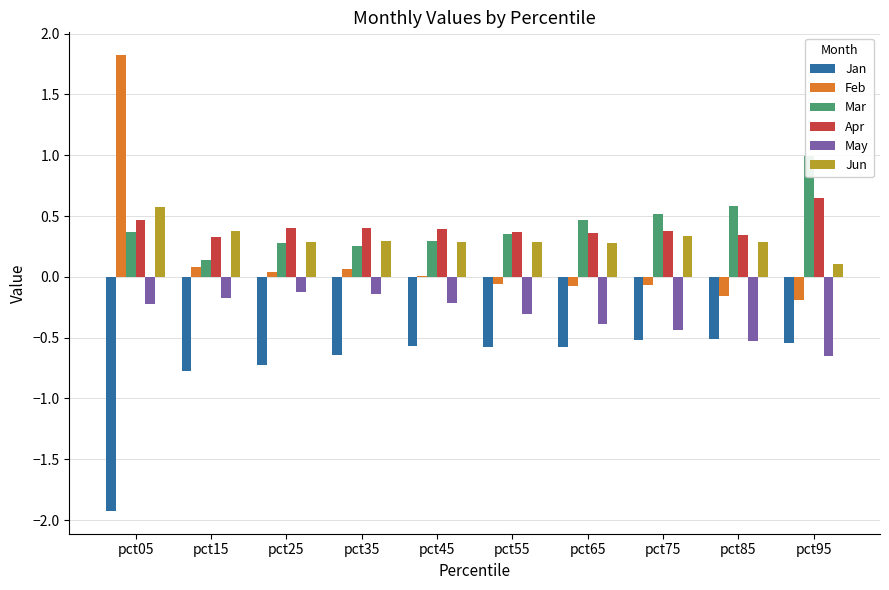

At pct15, list the series in order from largest to smallest.

Jun, Apr, Mar, Feb, May, Jan